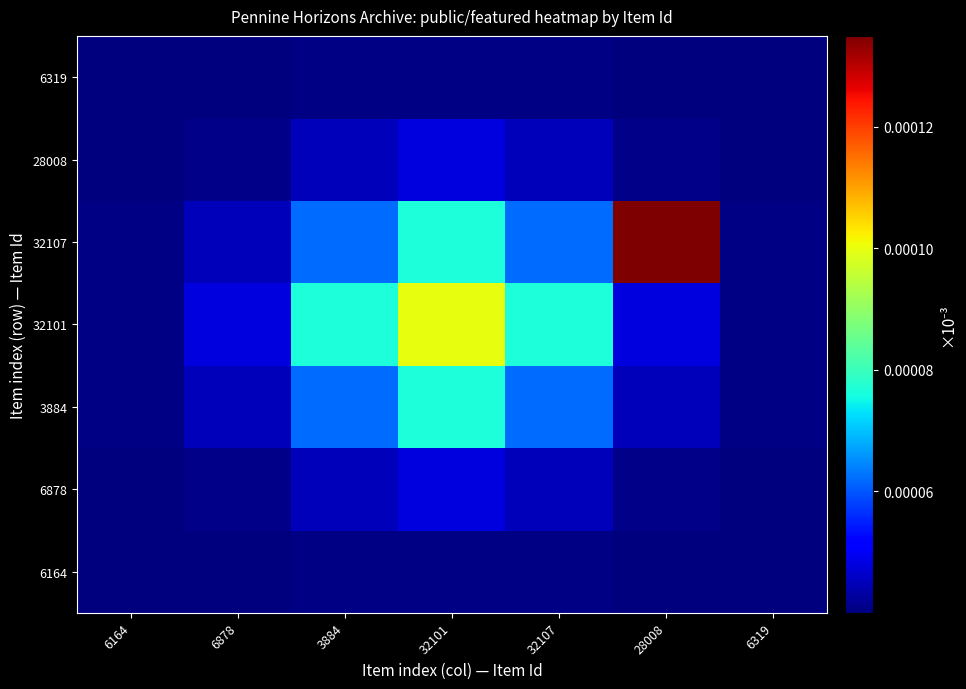

Count the number of categories in the chart.

7